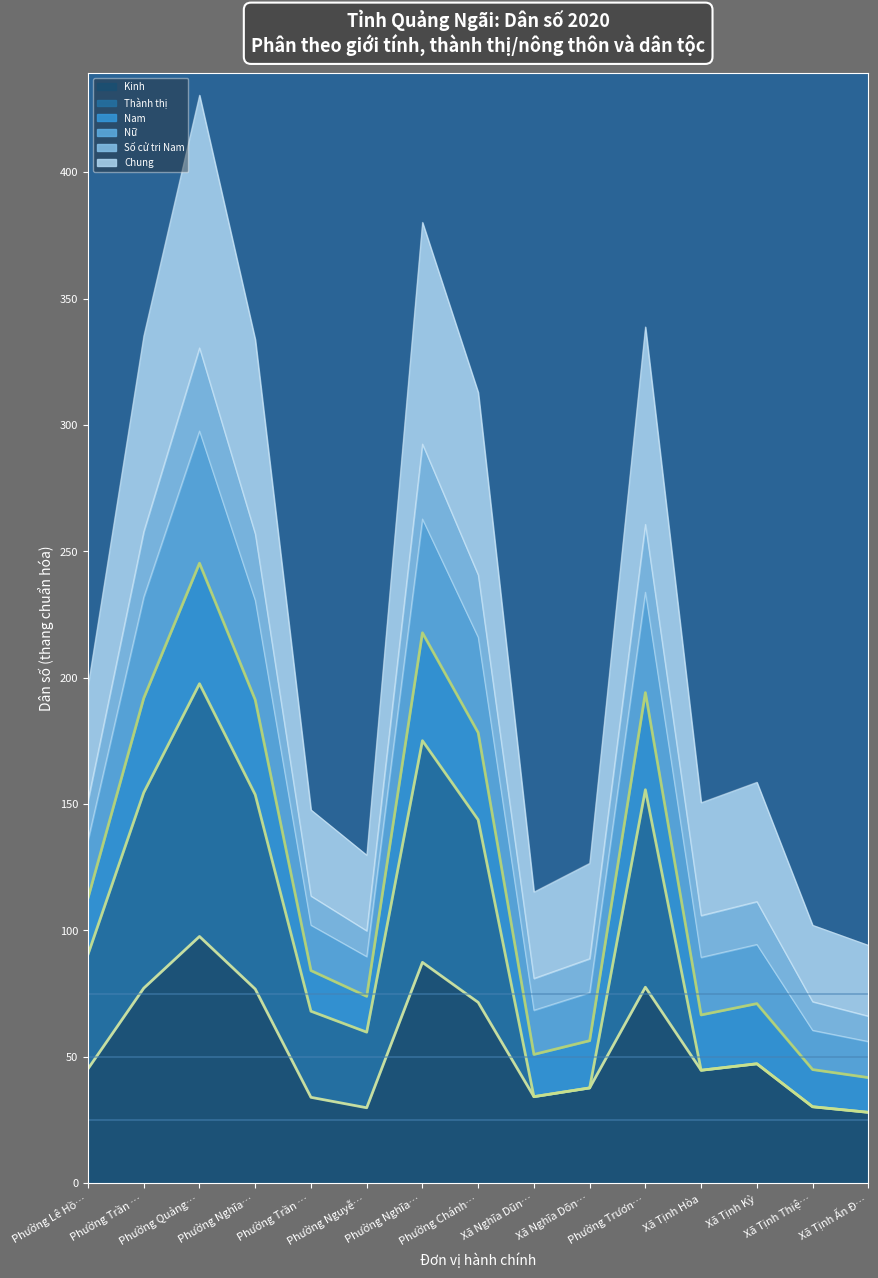

What is the value of the Kinh (trend) point at the 12th from the left?

44.7